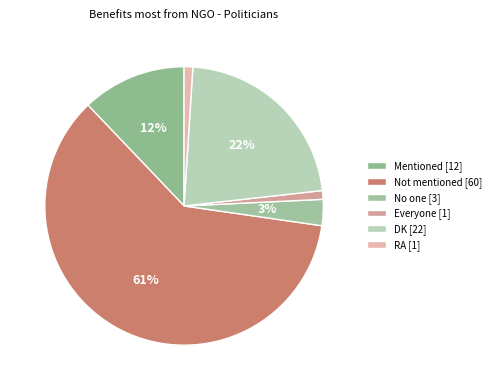

What is the change in value from DK to RA?

-21